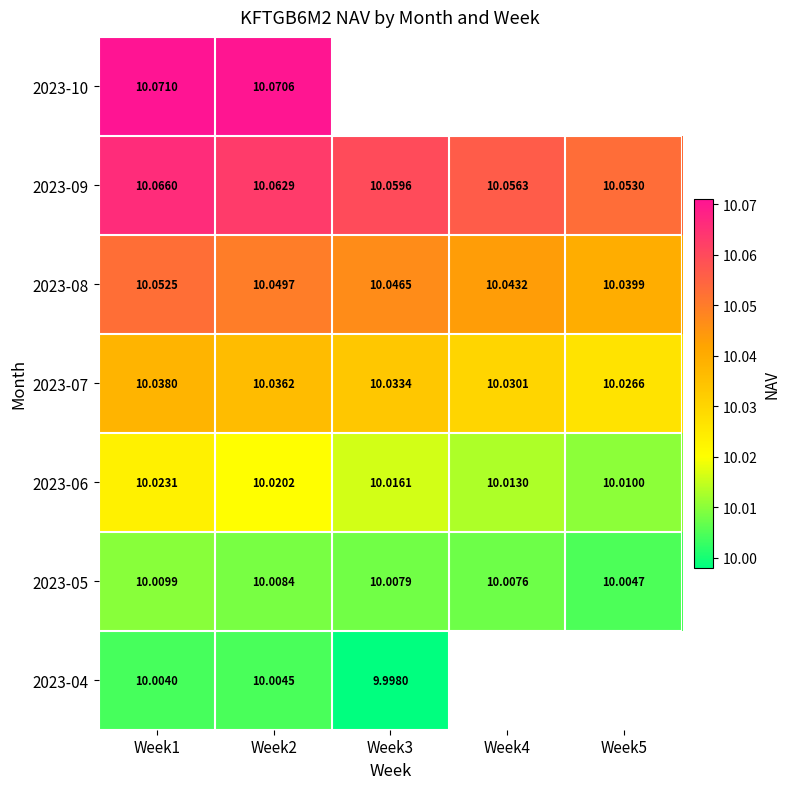

At which category is the sum across all series the highest?

Week1